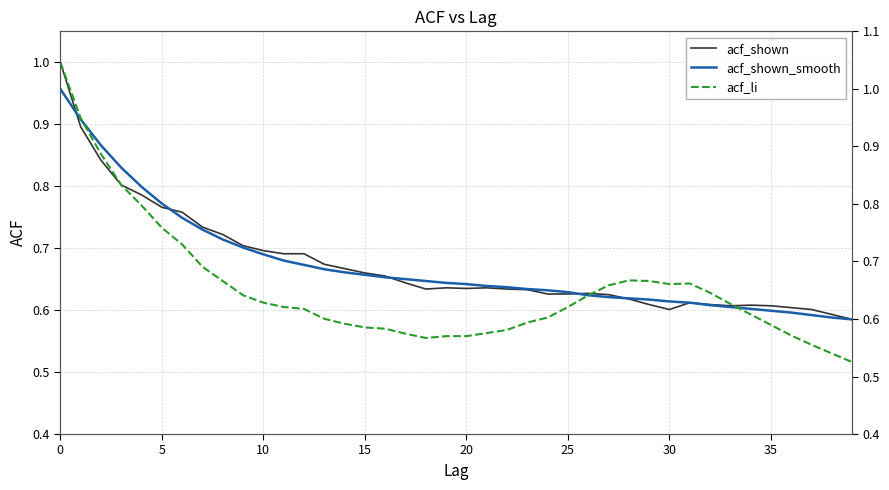

How many lines are shown in the chart?

3